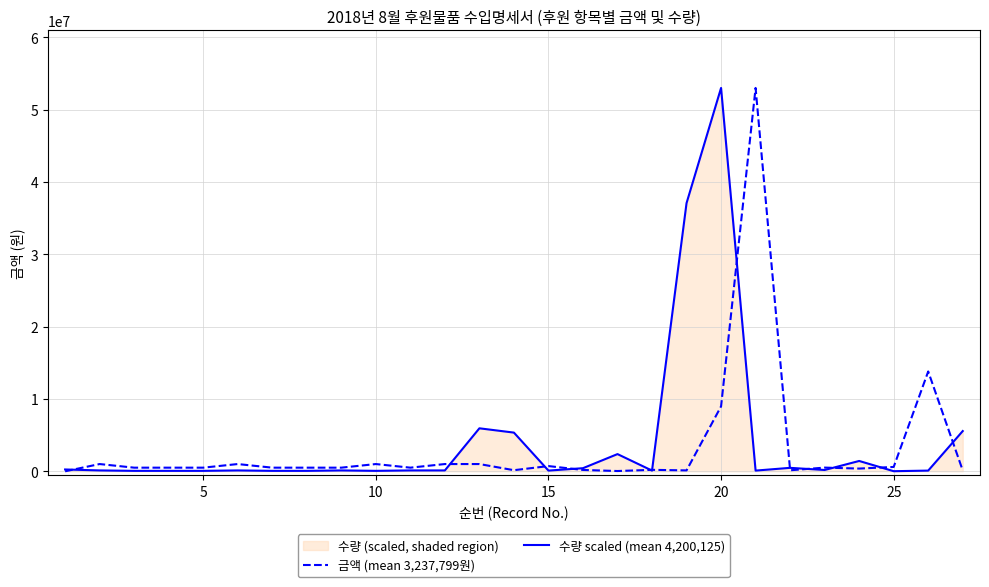

At which category is the sum across all series the highest?

20